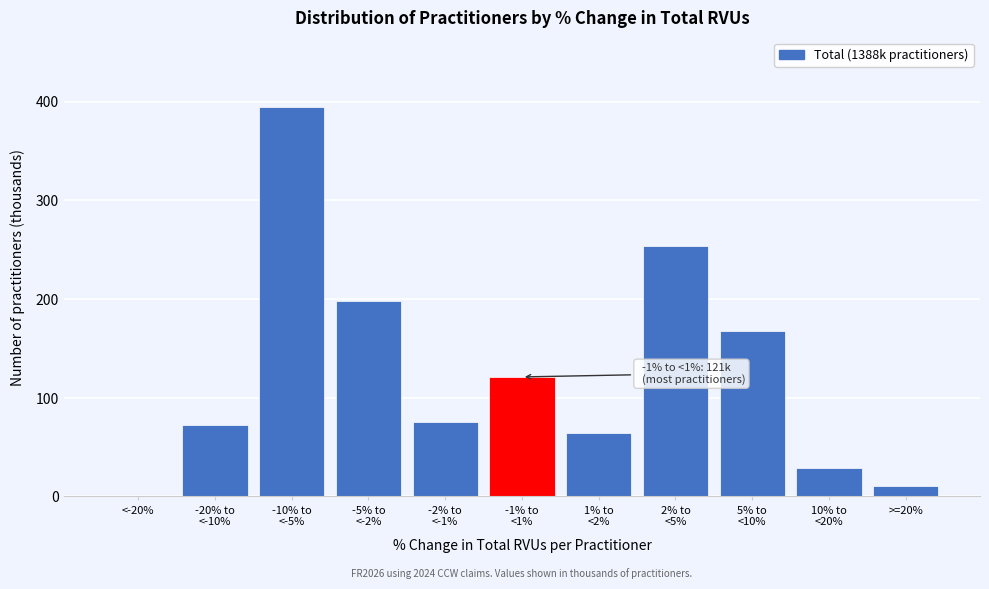

What is the greatest value displayed?

394